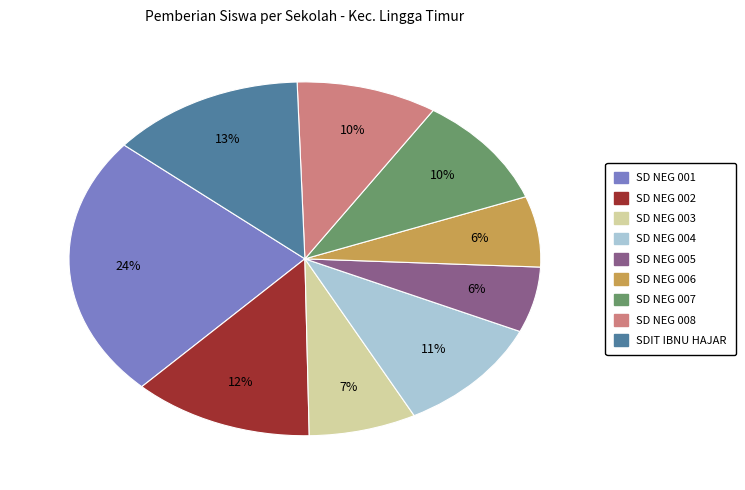

Is there a majority slice in this chart?

No